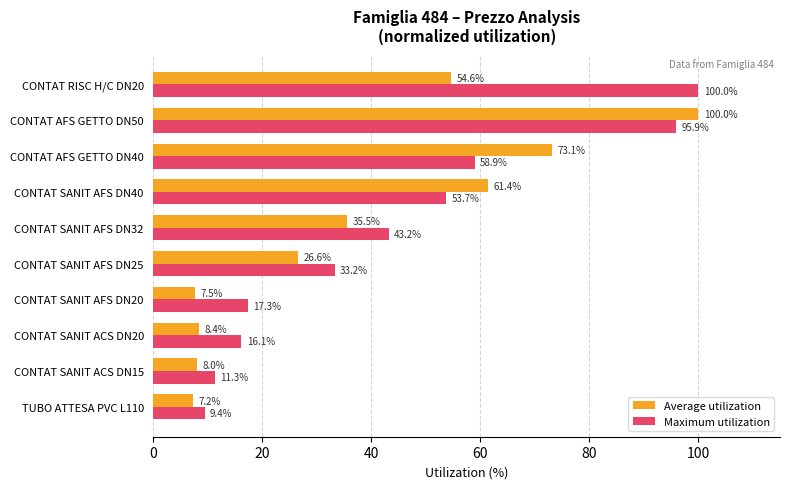

What is the maximum value for Maximum utilization?

100.0